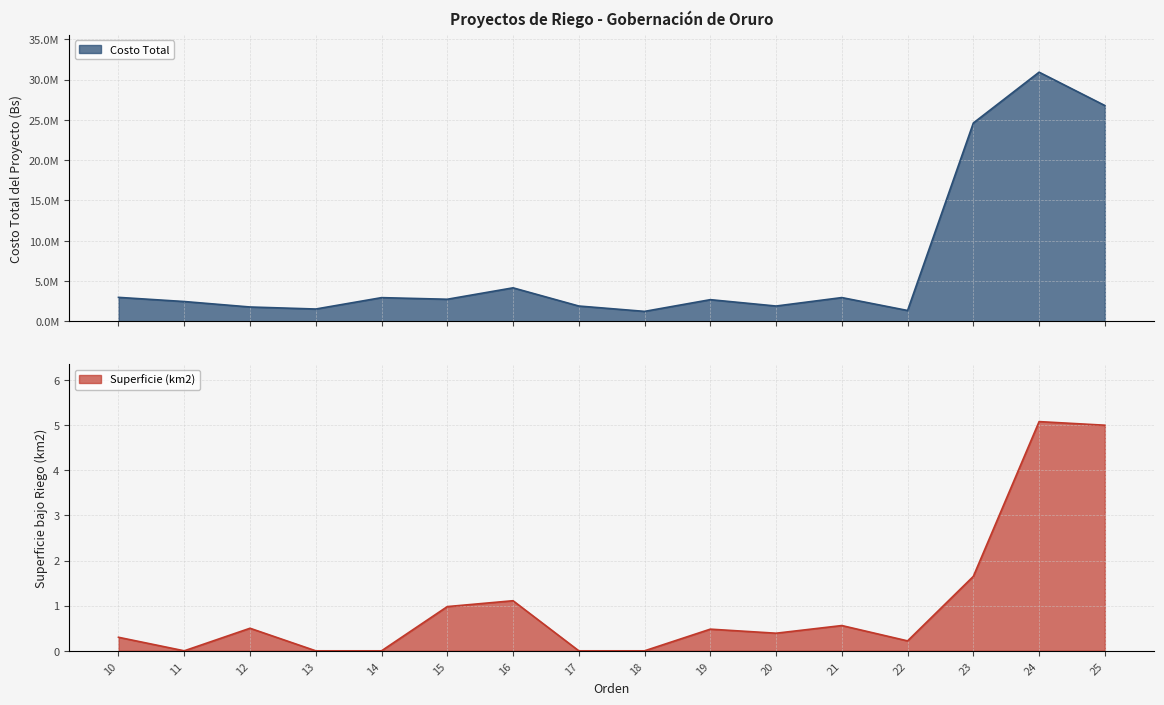

At 21, list the series in order from largest to smallest.

Costo Total, Superficie (km2)